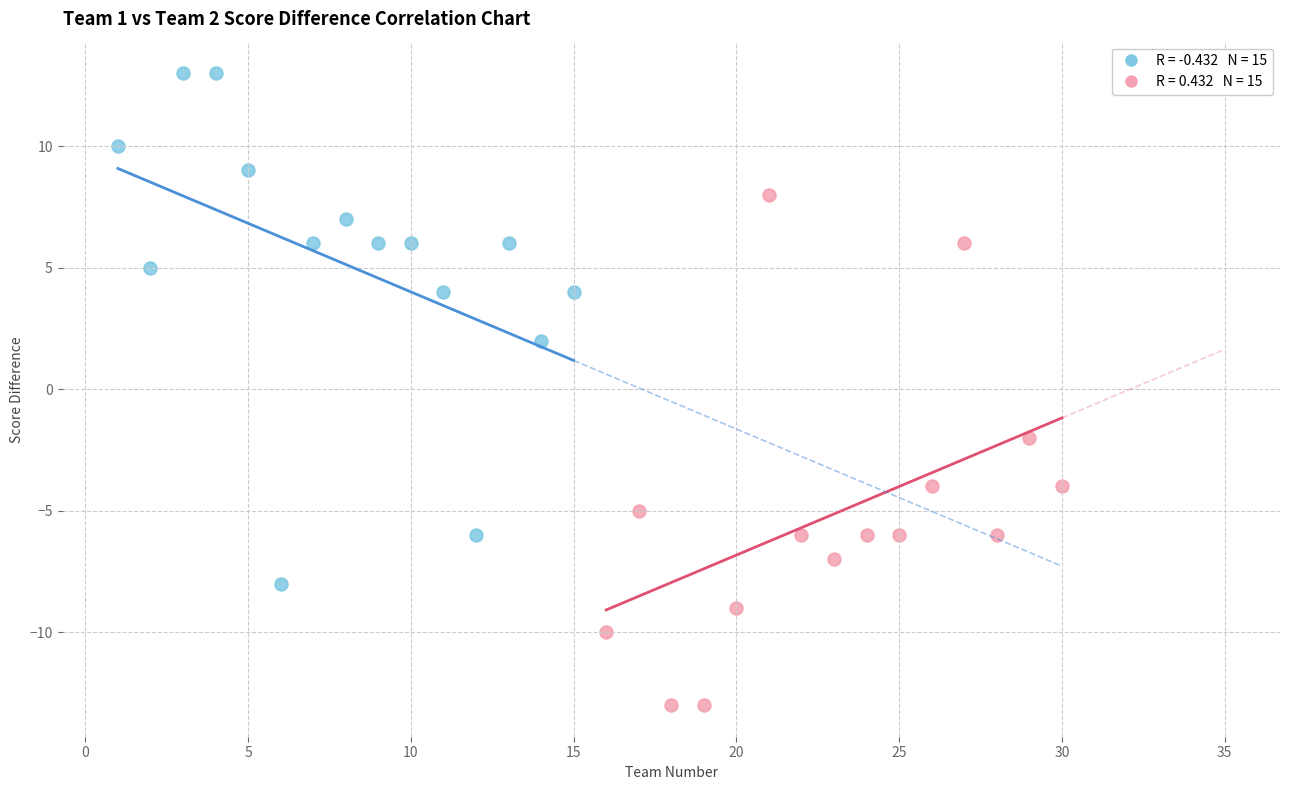

Which series contains the highest Y value?

Team 1